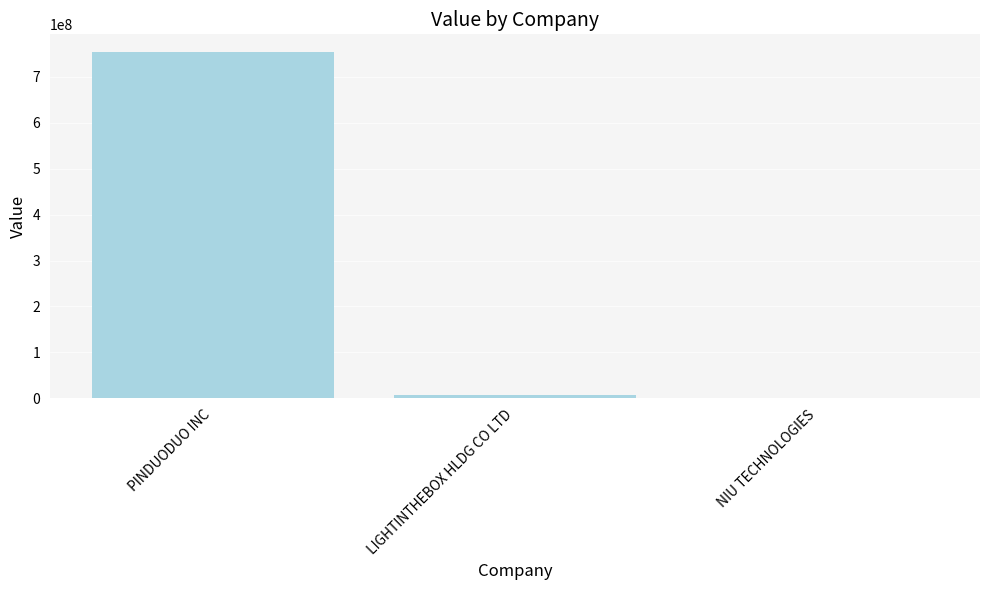

The chart shows a value of 754732000 at PINDUODUO INC. True or false?

True